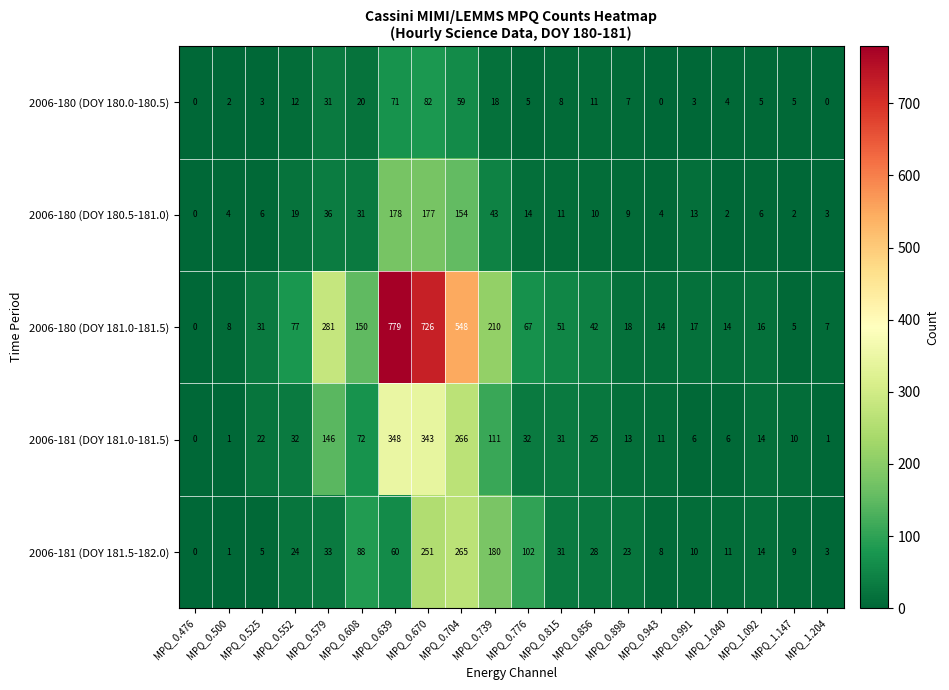

How many categories are shown in the chart?

20